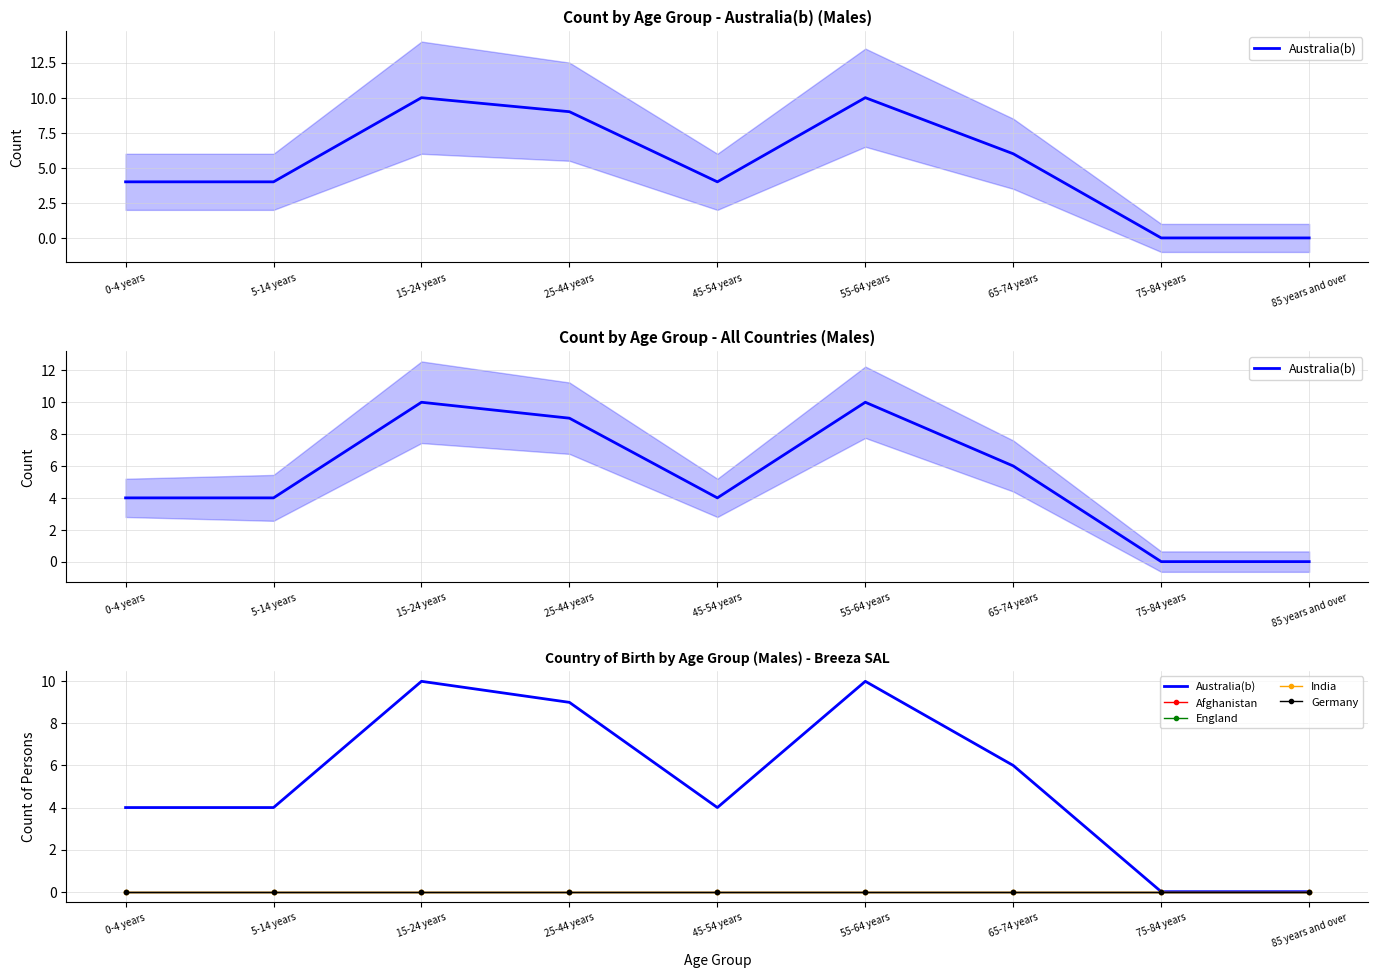

True or false: Afghanistan and Germany intersect in this chart.

False